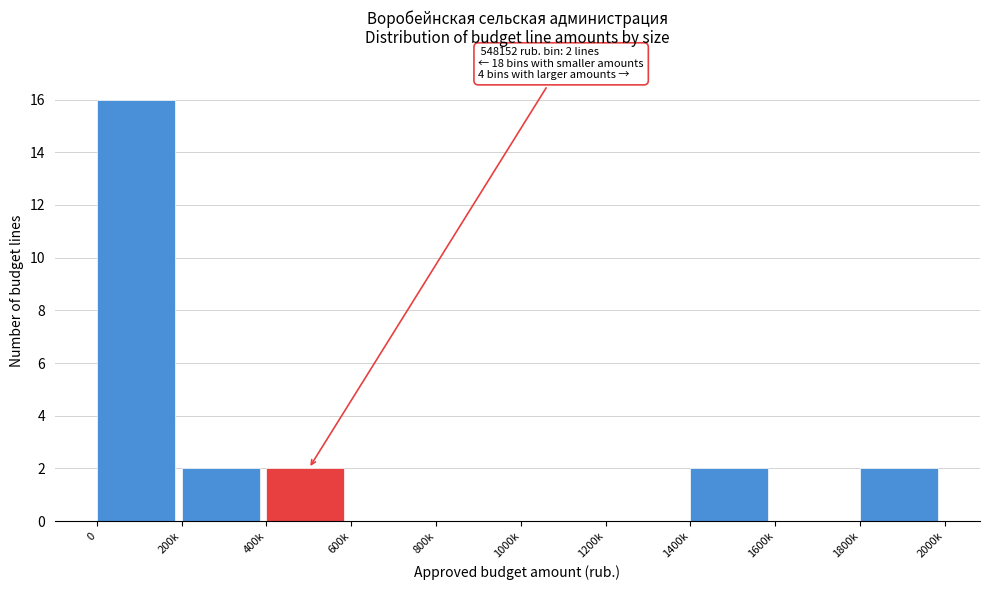

Reading left to right, transcribe all the data shown in this chart.

0=16	200k=2	400k=2	600k=0	800k=0	1000k=0	1200k=0	1400k=2	1600k=0	1800k=2